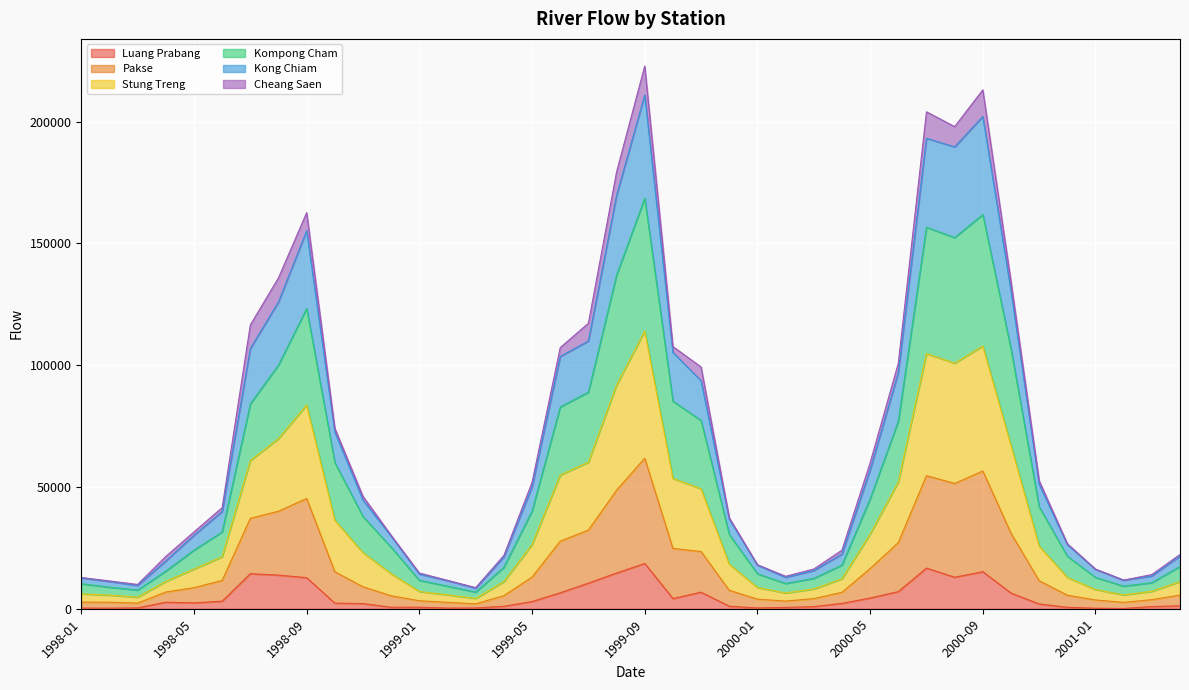

Is it true that Stung Treng equals 45705.9 at 1998-08?

False